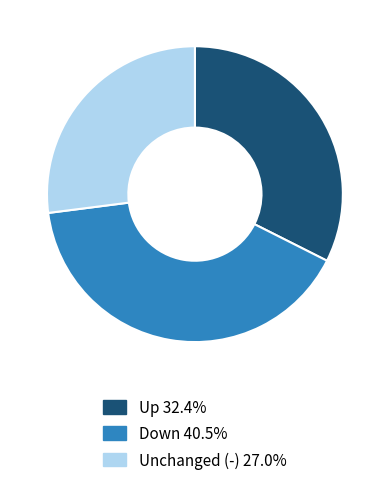

Does any single category account for the majority?

No